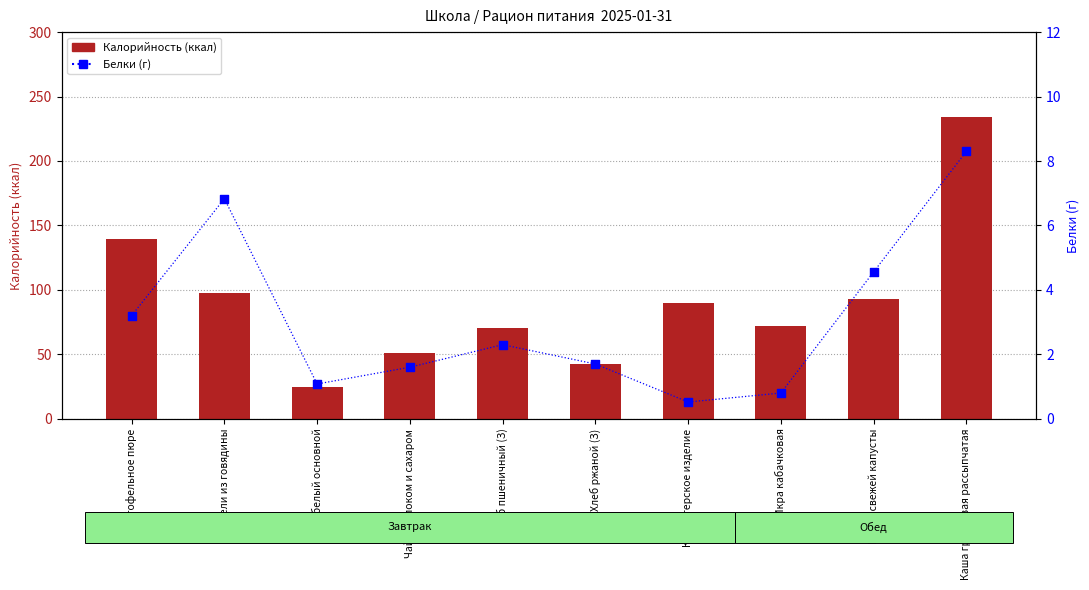

Which series contains the lowest Y value?

Белки